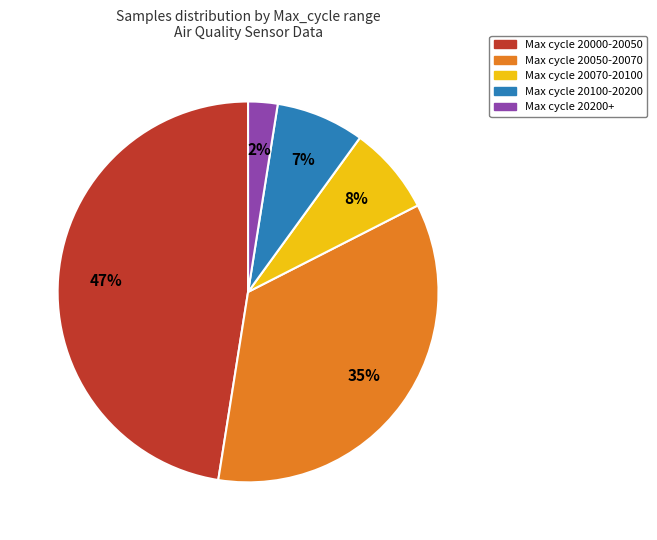

To the nearest percent, what percentage of the pie is Max cycle 20200+?

2%